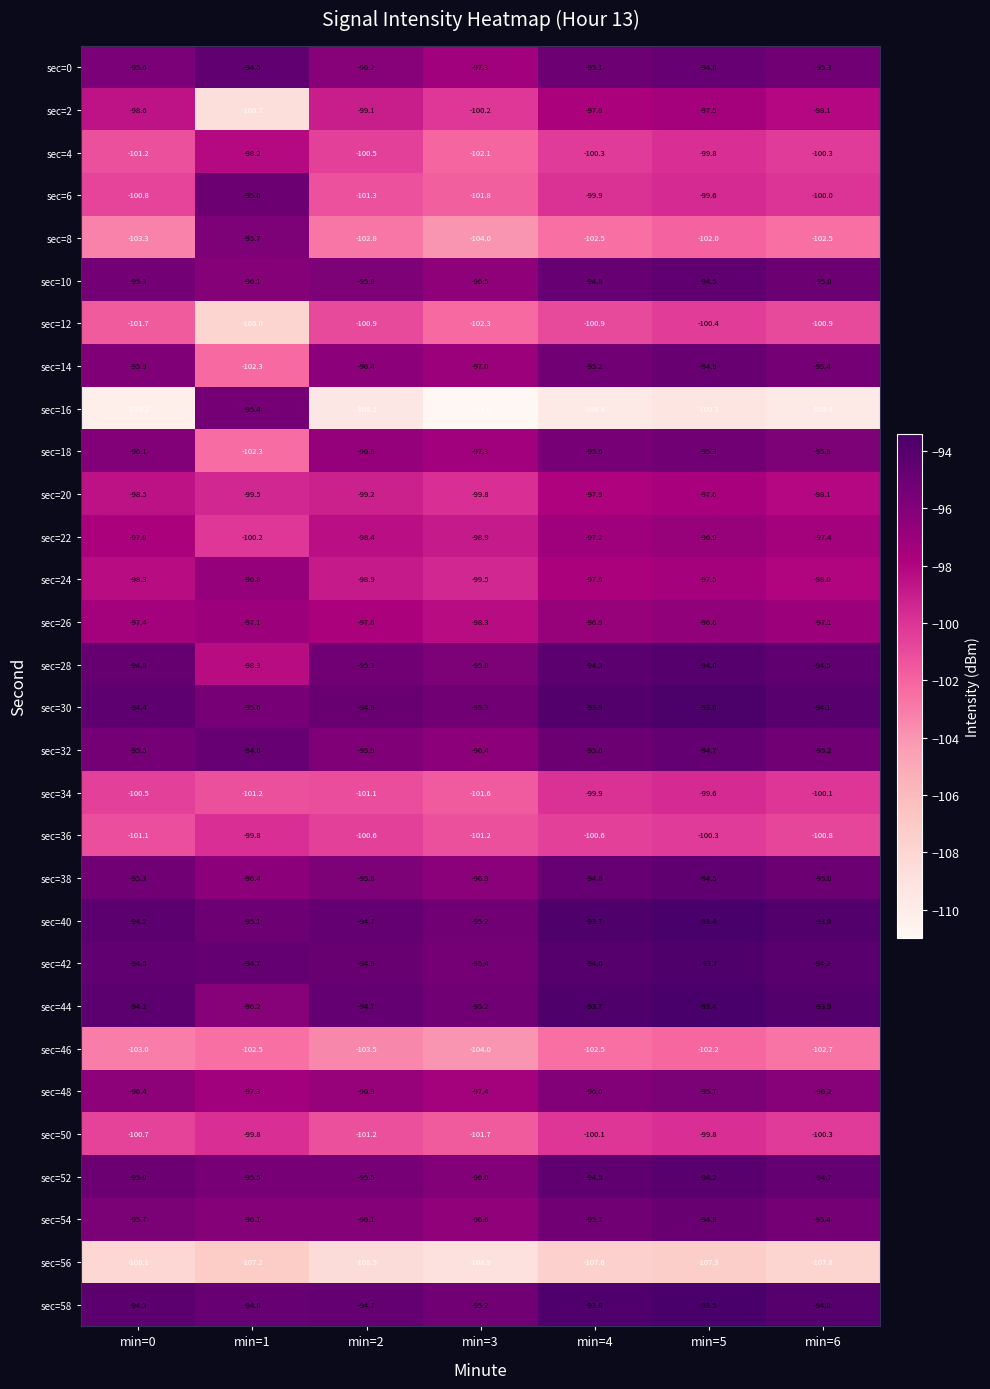

Is it true that sec=52 equals -94.5 at min=4?

True